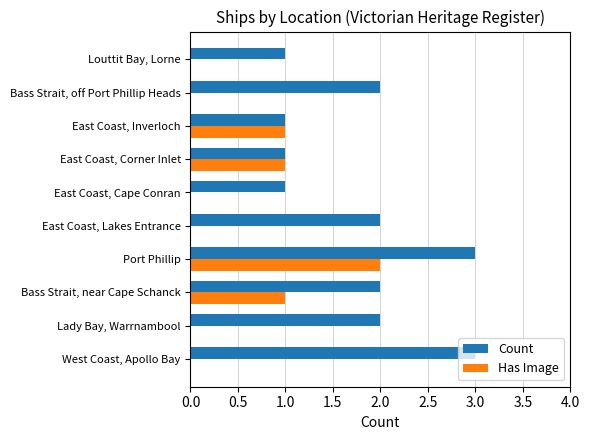

Is the value of Count at Louttit Bay, Lorne greater than the value of Has Image at East Coast, Cape Conran?

Yes